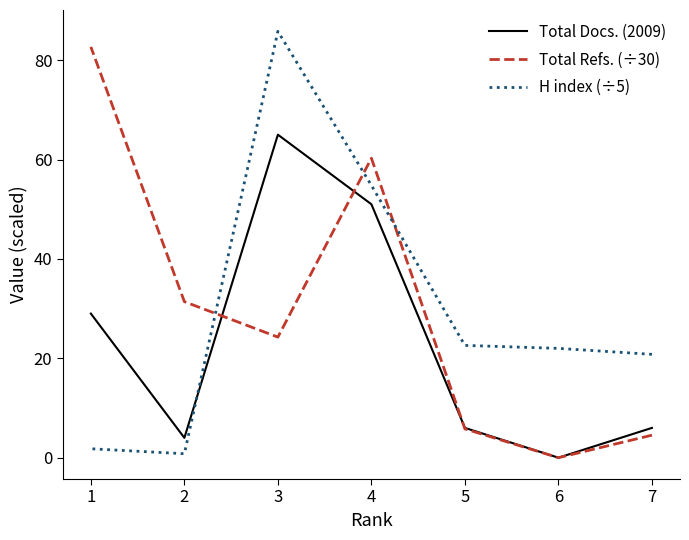

The H index (÷5) series shows 1.8 at 1. True or false?

True